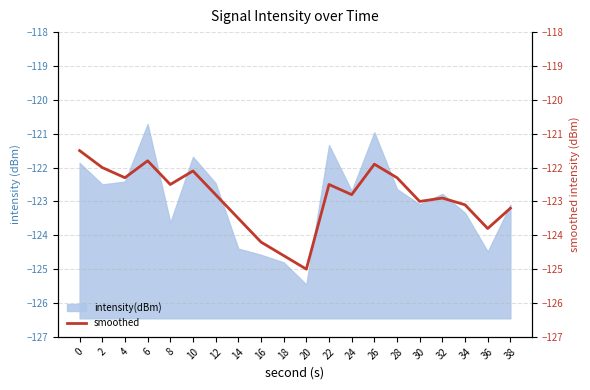

Does the chart display data point markers on the line(s)?

No